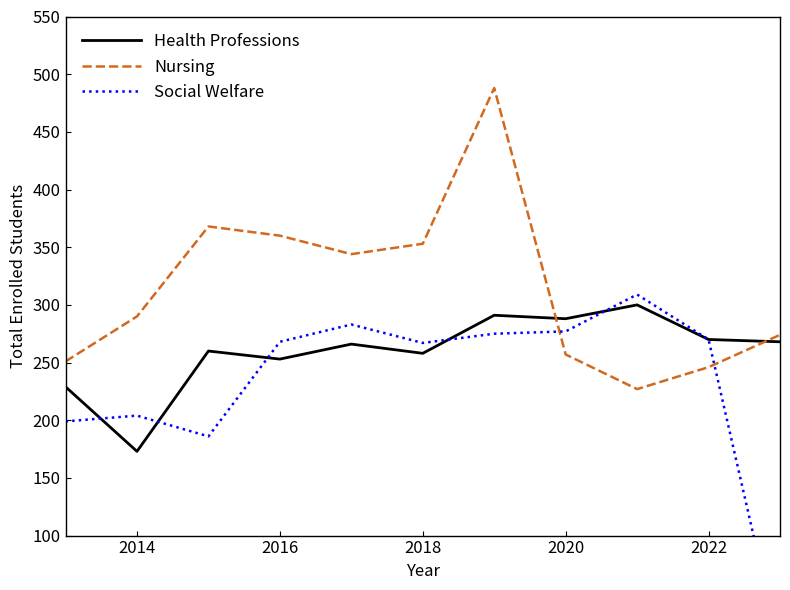

What is the maximum value for Health Professions?

300